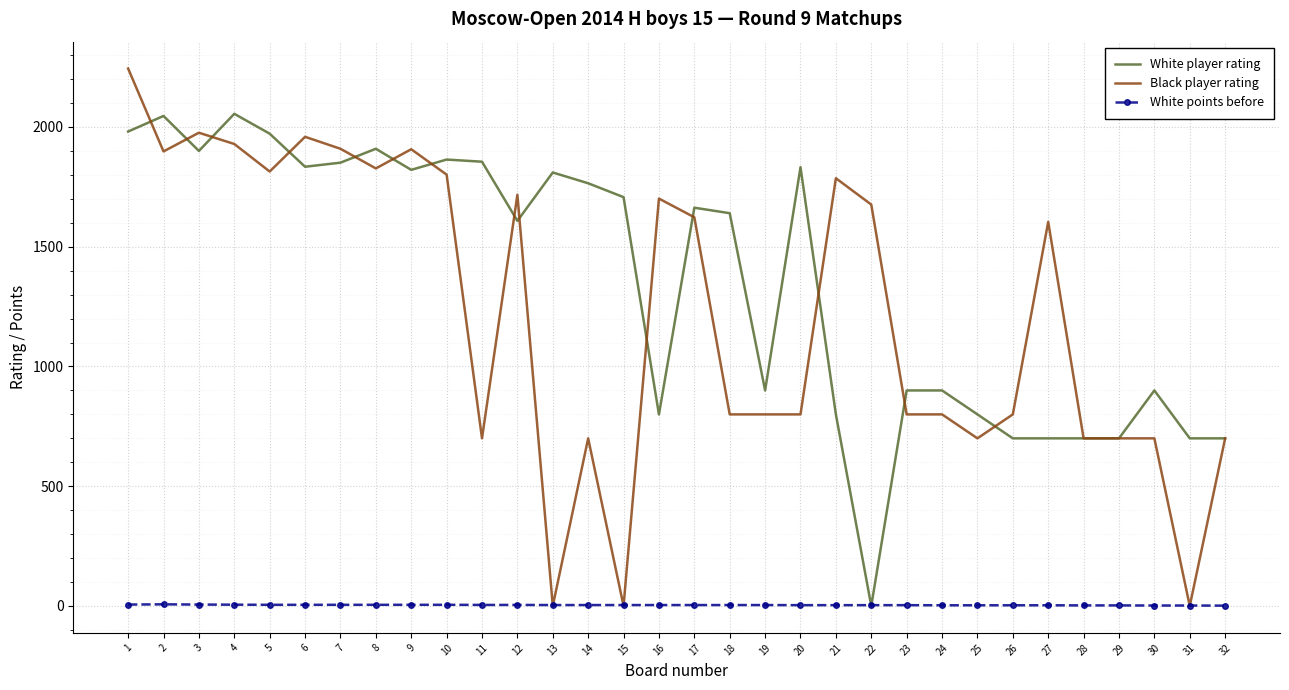

The Black player rating series shows 1604.0 at 27. True or false?

True